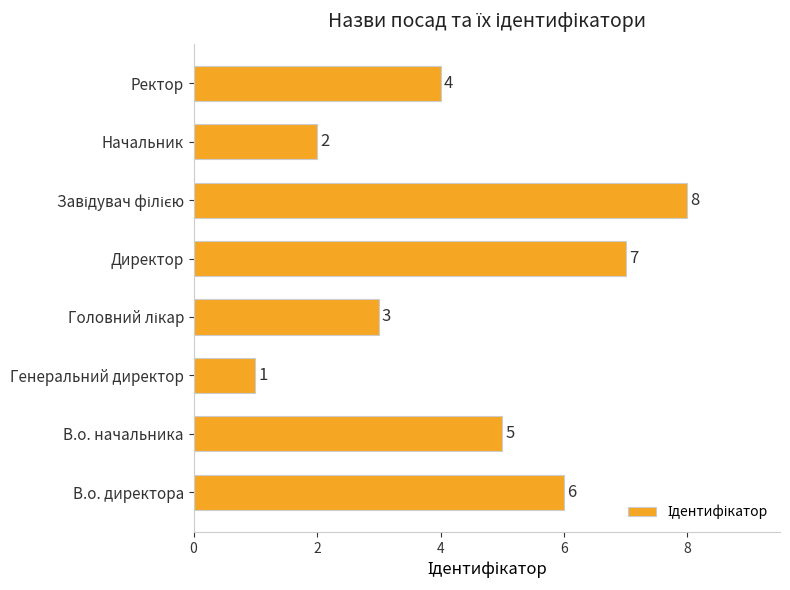

What is the maximum value shown in the chart?

8